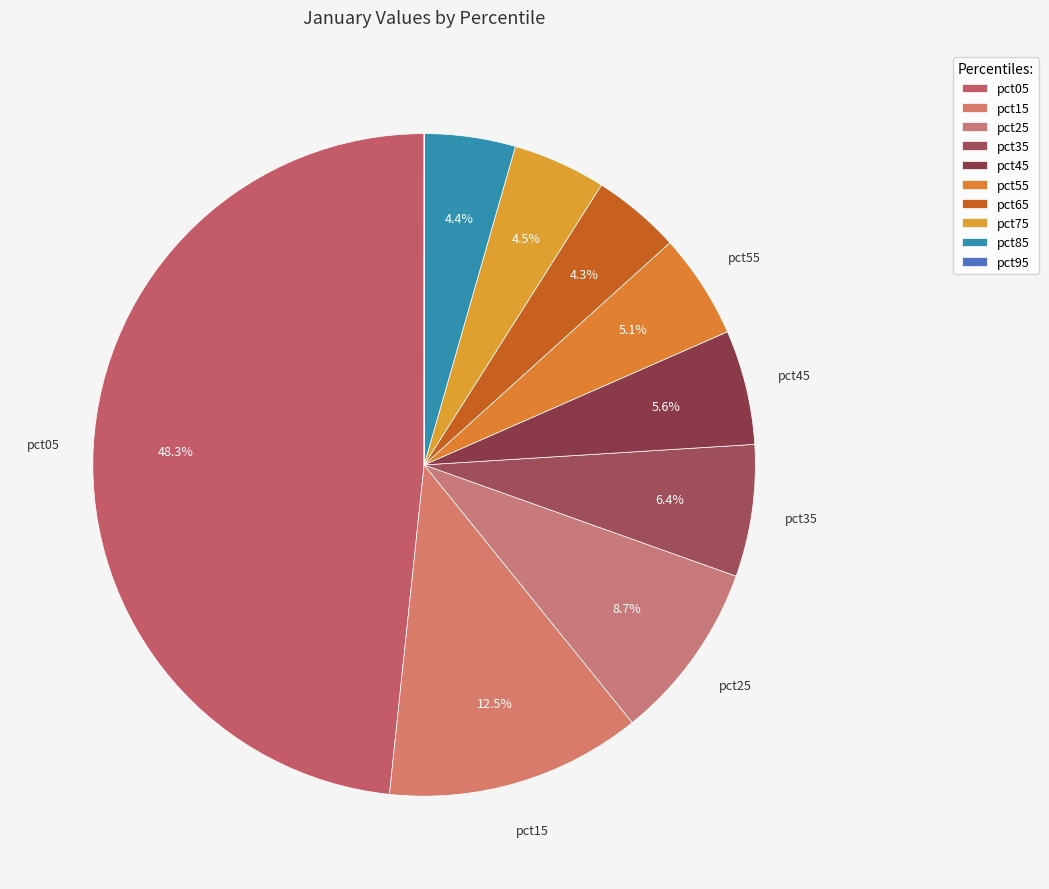

Which slice is the smallest?

pct95